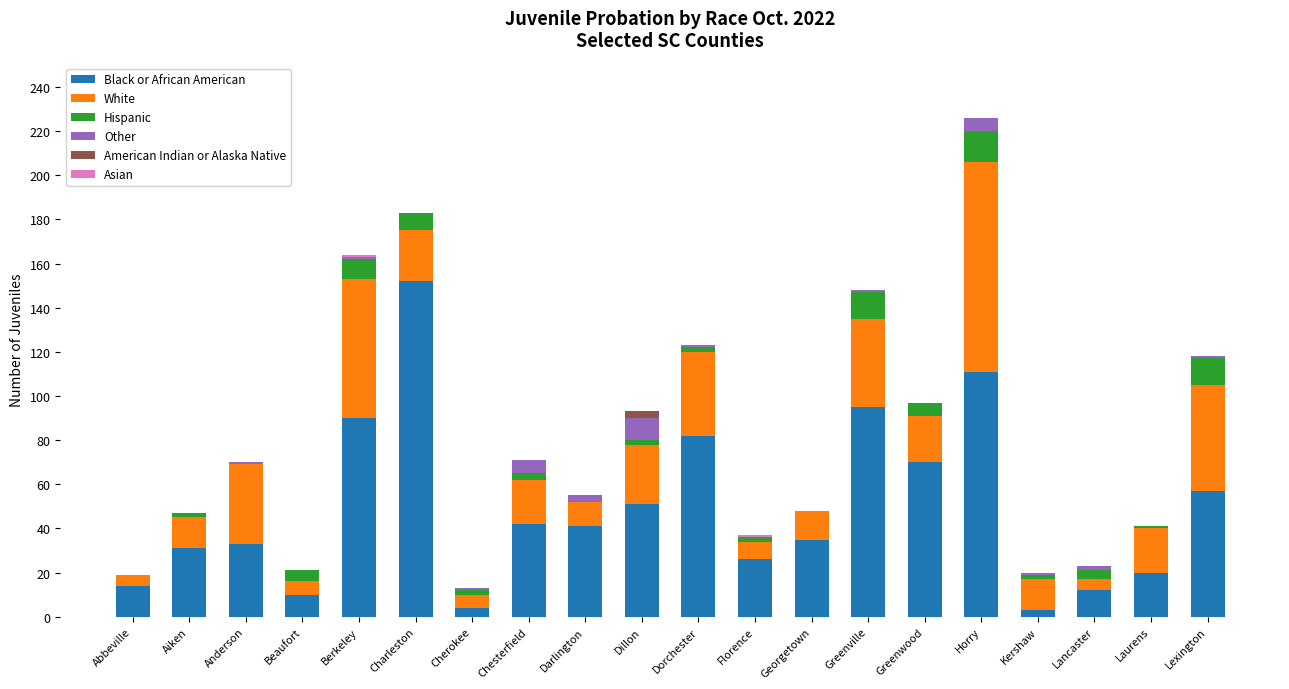

The value of Black or African American at Aiken is 45. True or false?

False